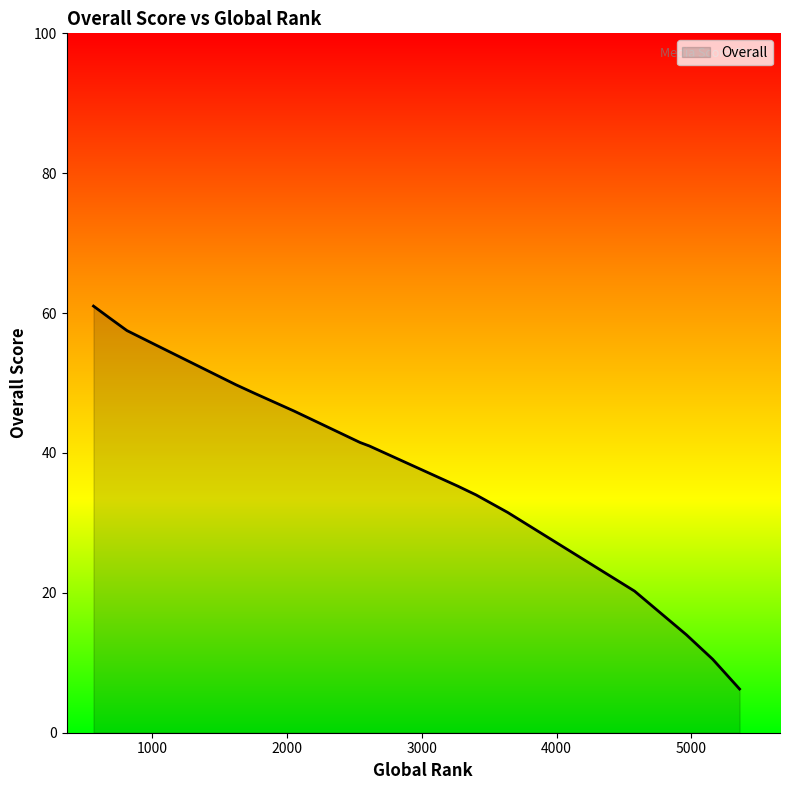

Does the chart display data point markers on the line(s)?

No